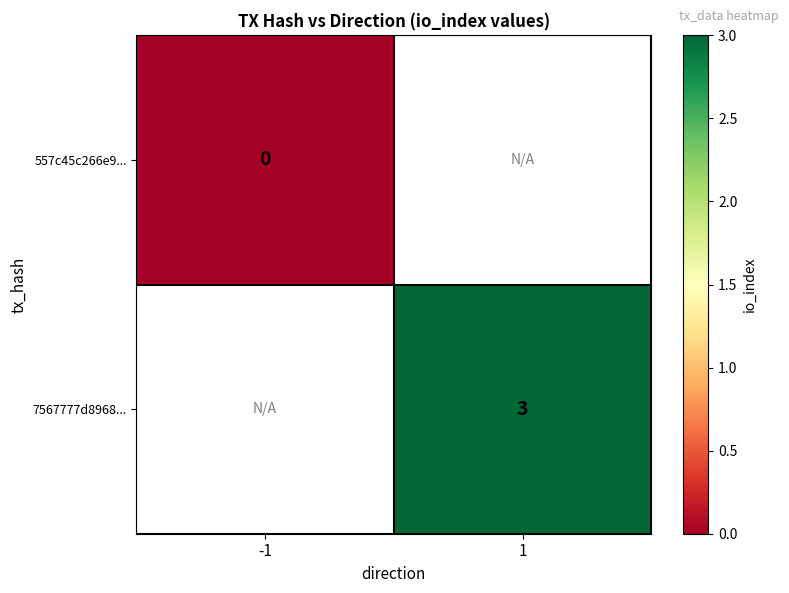

The 7567777d8968... series shows 5 at 1. True or false?

False